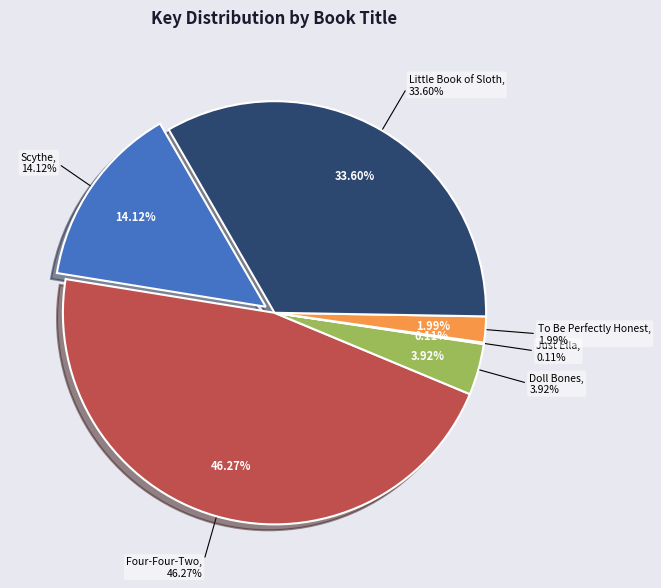

How many segments does this pie chart have?

6